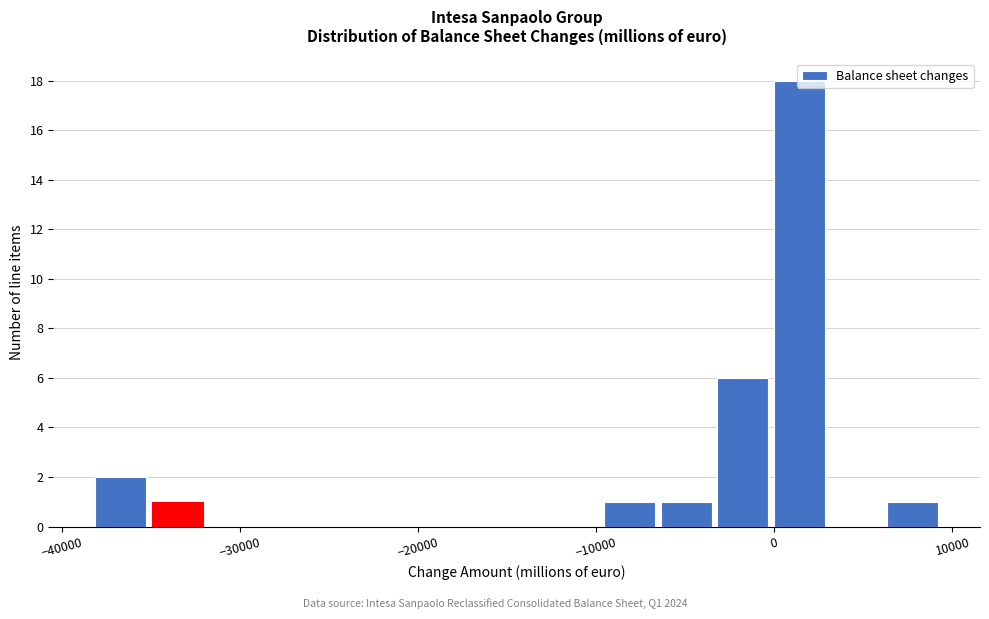

Read against the x-axis, roughly where is the centre of the tallest bar?

1000